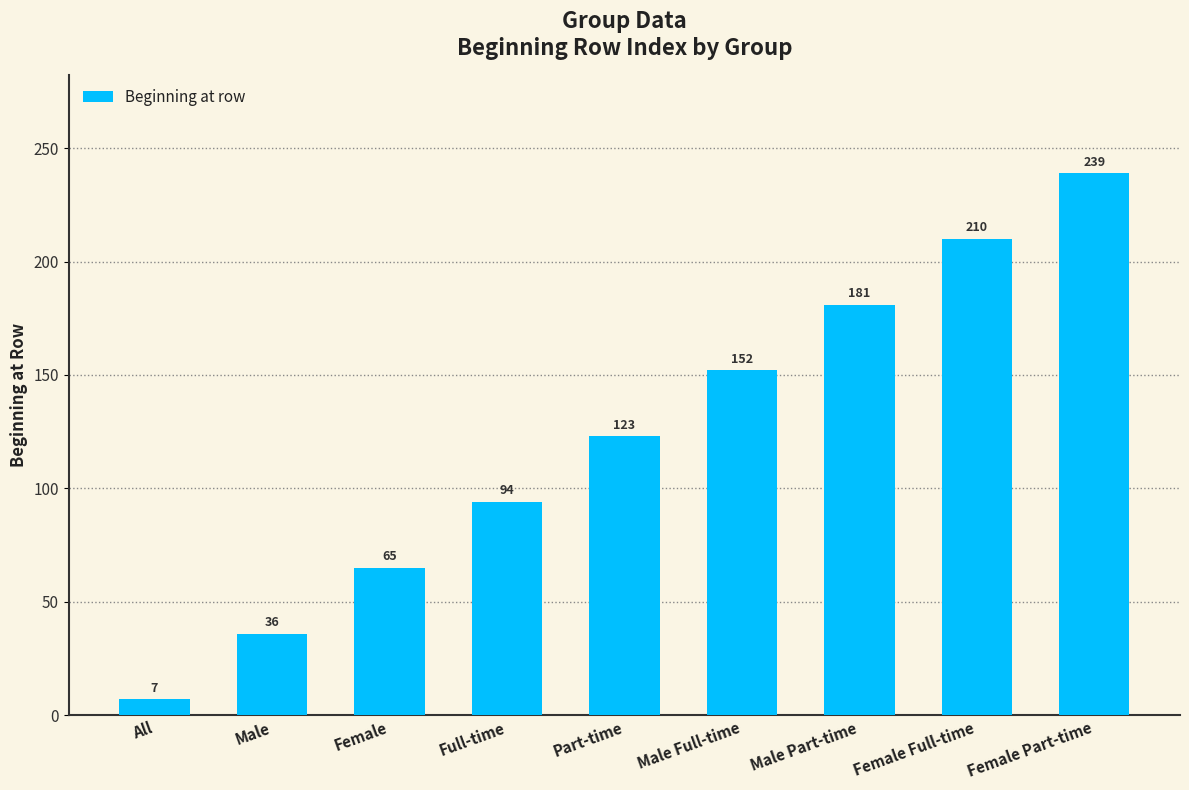

Does the chart contain stacked bars?

No